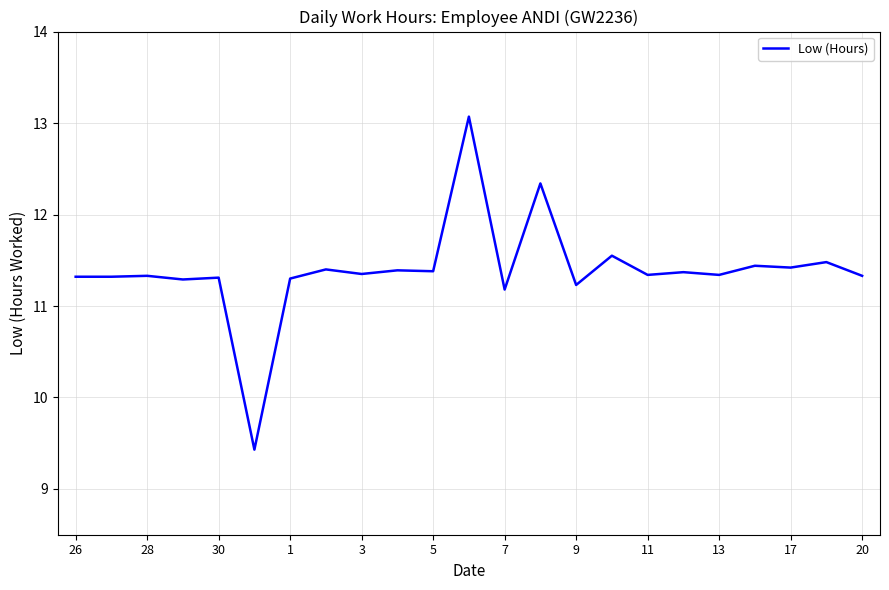

How many lines are shown in the chart?

1